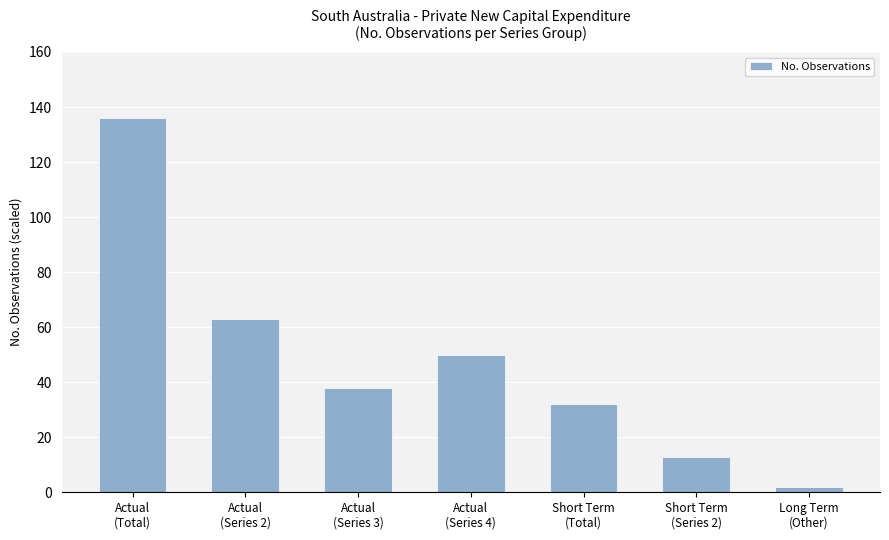

What is the greatest value displayed?

136